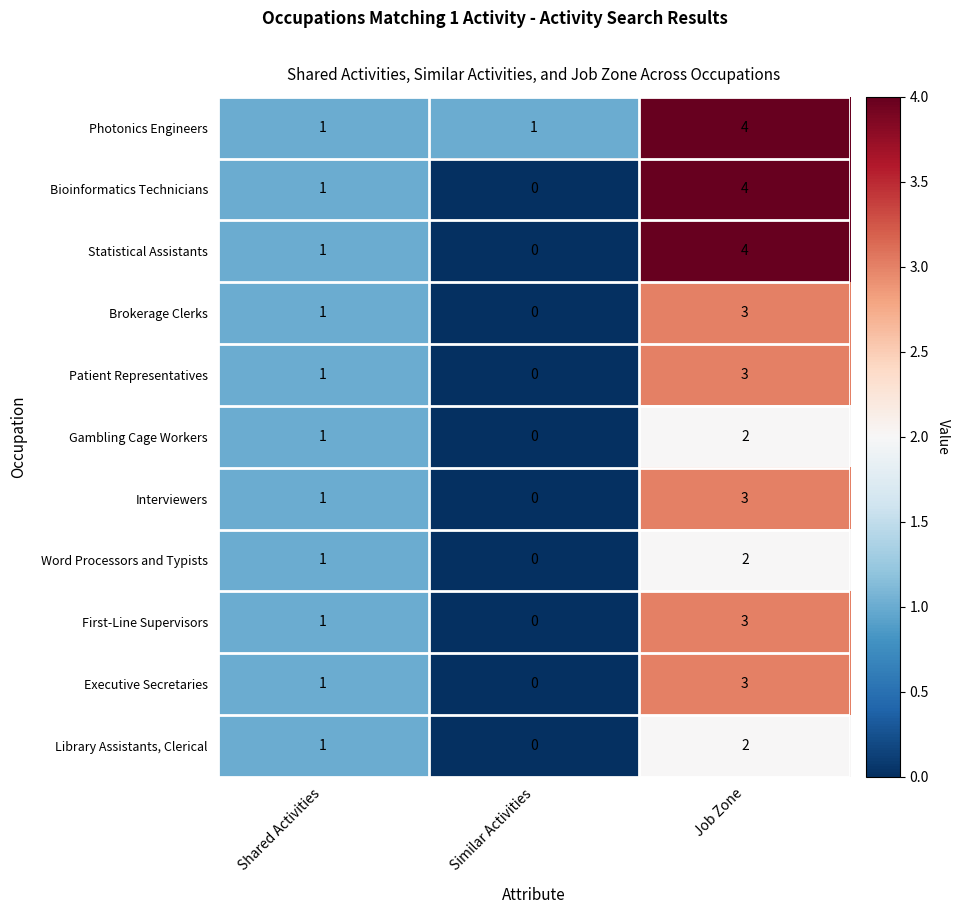

How many values in the Library Assistants, Clerical series are below 1?

1